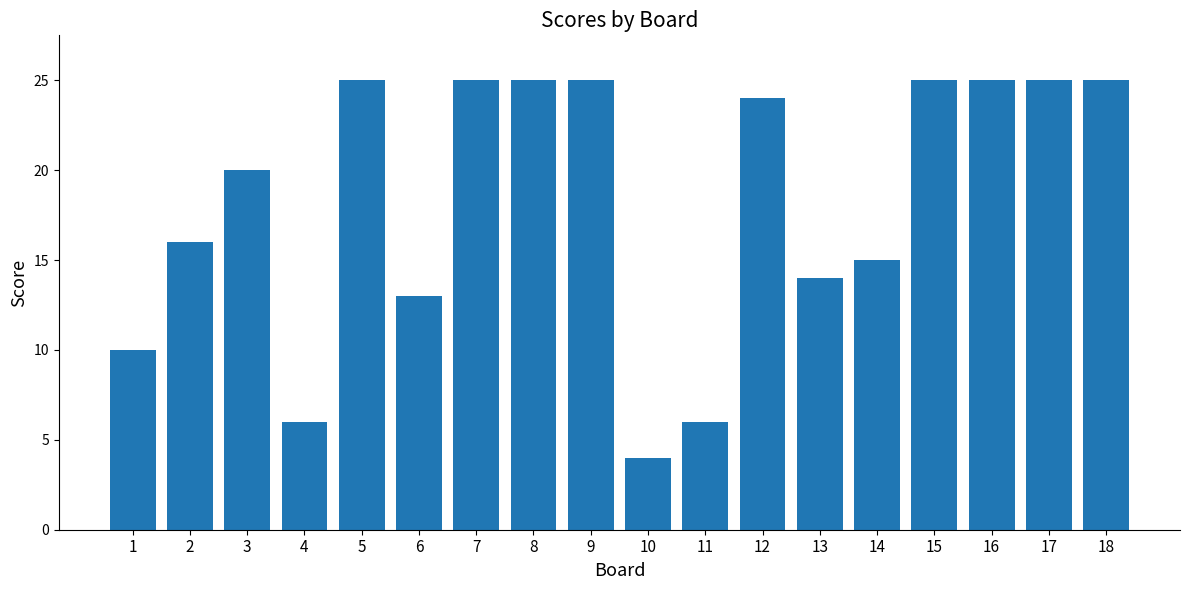

Which category has the lowest value across all series?

10